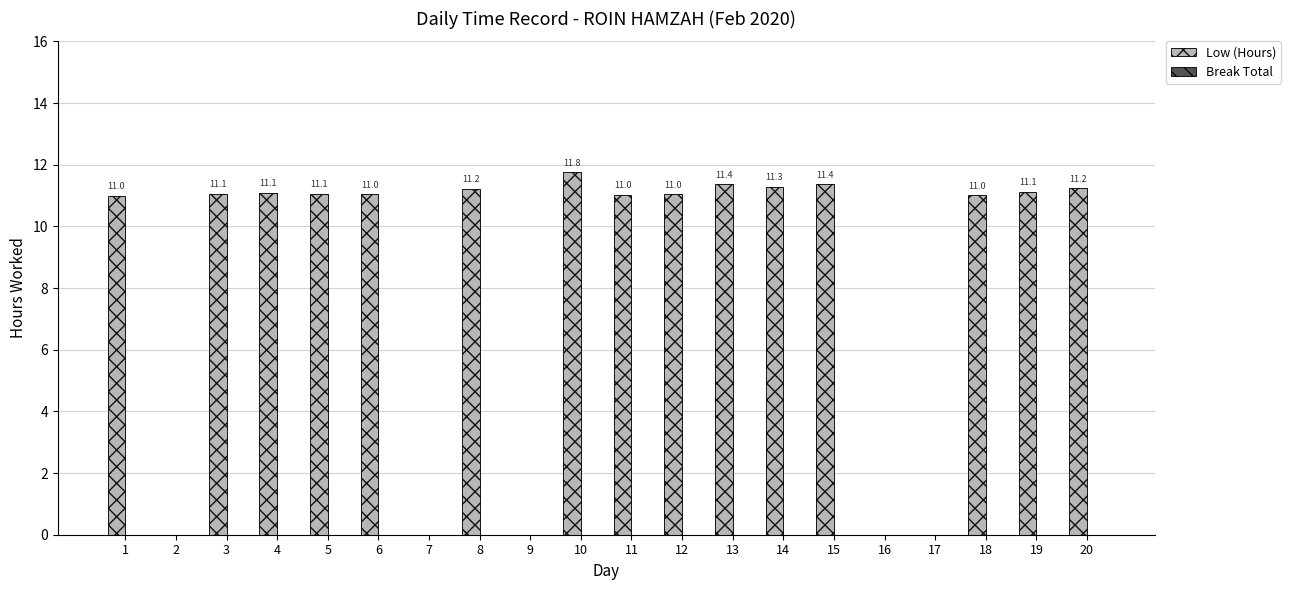

Between 7 and 15, which is larger?

15